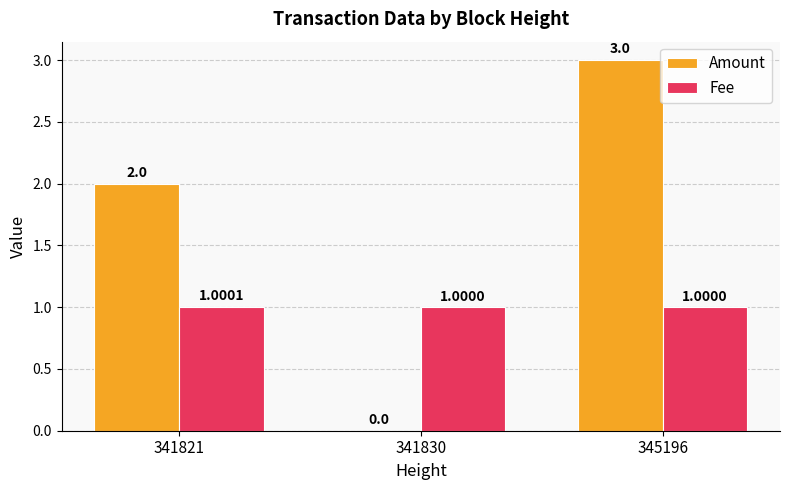

What is the difference between the Amount values at 341821 and 341830?

2.0